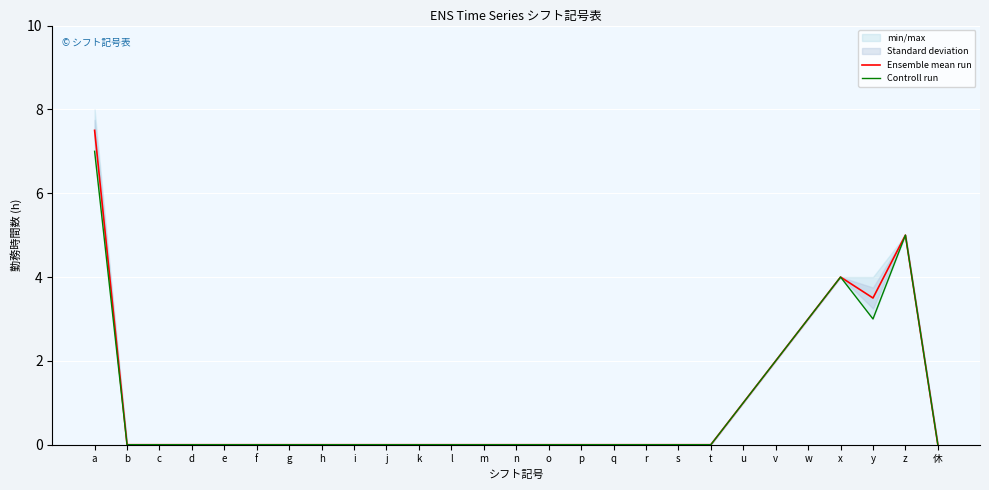

Reading left to right, extract all data points from this chart.

Ensemble mean run: 7.5	0.0	0.0	0.0	0.0	0.0	0.0	0.0	0.0	0.0	0.0	0.0	0.0	0.0	0.0	0.0	0.0	0.0	0.0	0.0	1.0	2.0	3.0	4.0	3.5	5.0	0.0
Controll run: 7.0	0.0	0.0	0.0	0.0	0.0	0.0	0.0	0.0	0.0	0.0	0.0	0.0	0.0	0.0	0.0	0.0	0.0	0.0	0.0	1.0	2.0	3.0	4.0	3.0	5.0	0.0